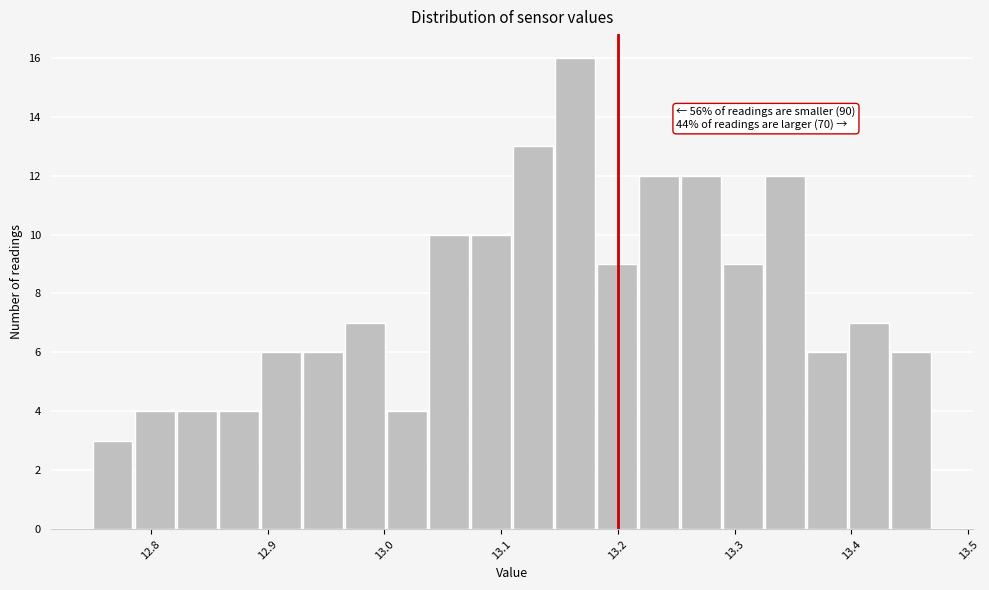

Read against the x-axis, roughly where is the centre of the tallest bar?

13.16